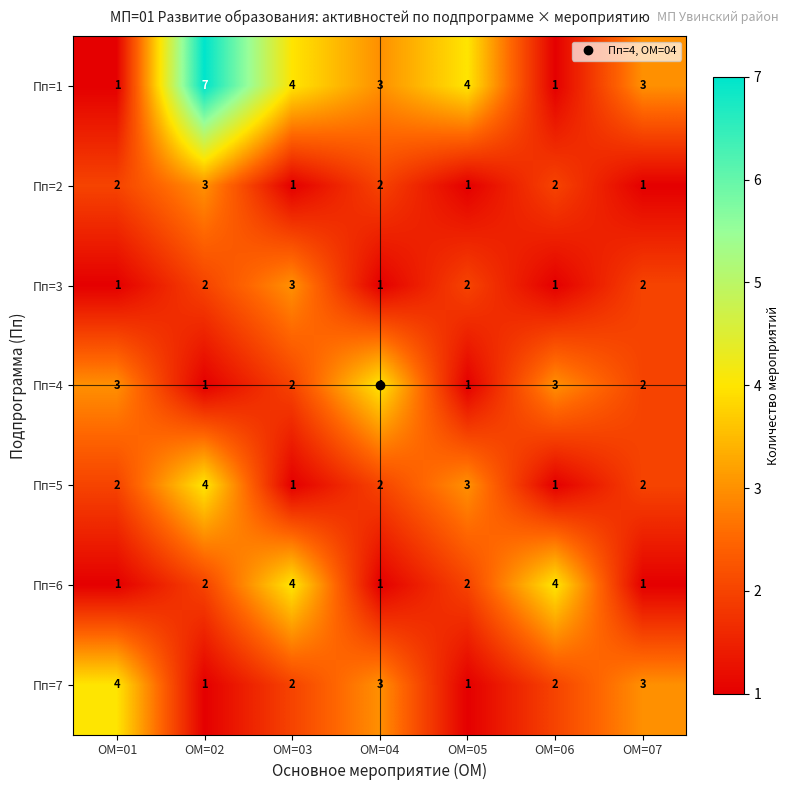

Which series has the widest spread of values?

Пп=1